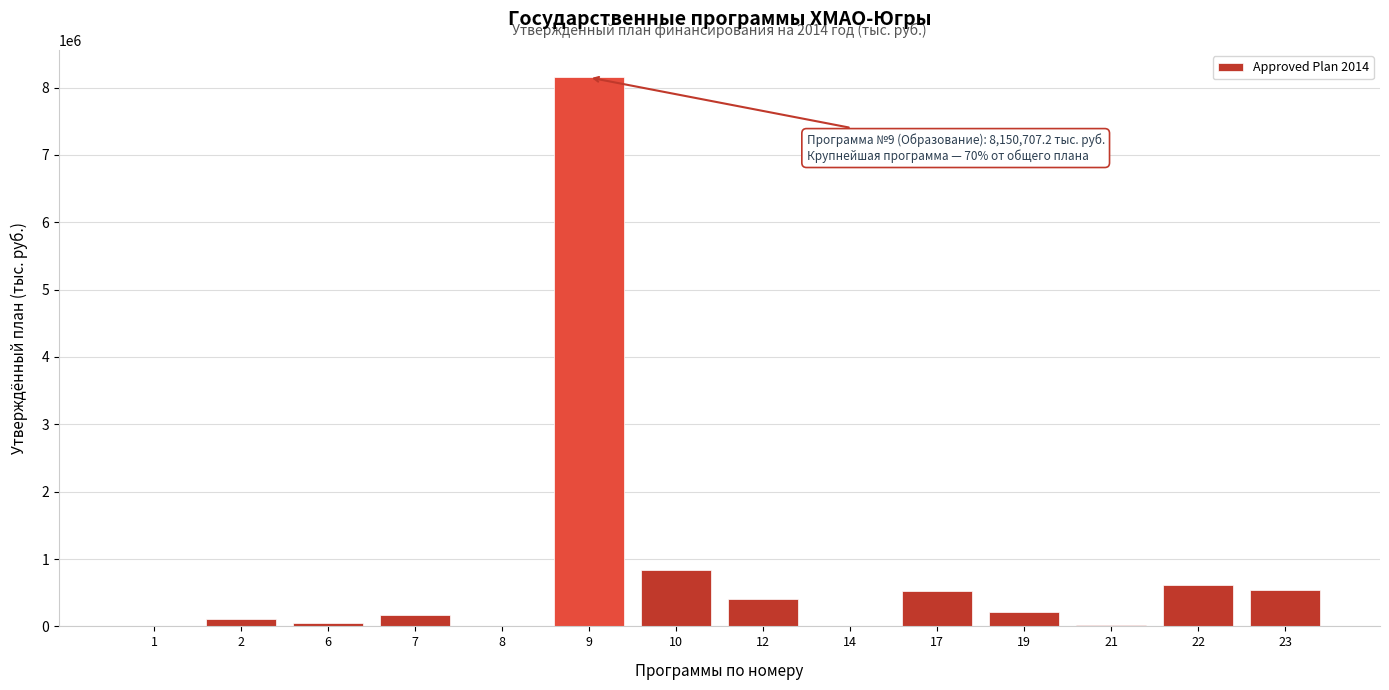

What is the maximum value shown in the chart?

8150707.2